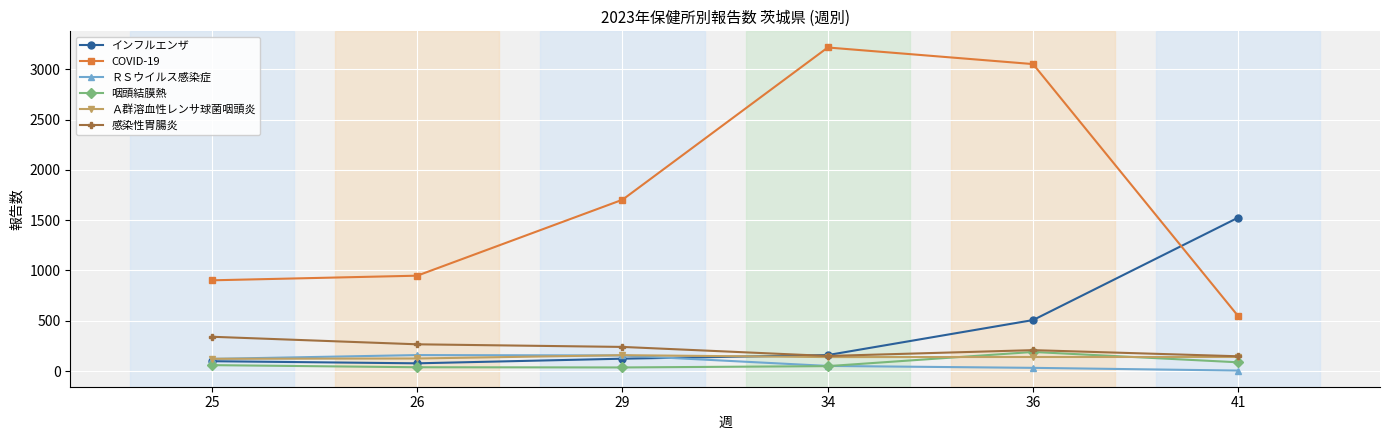

How many data points does each series have?

6